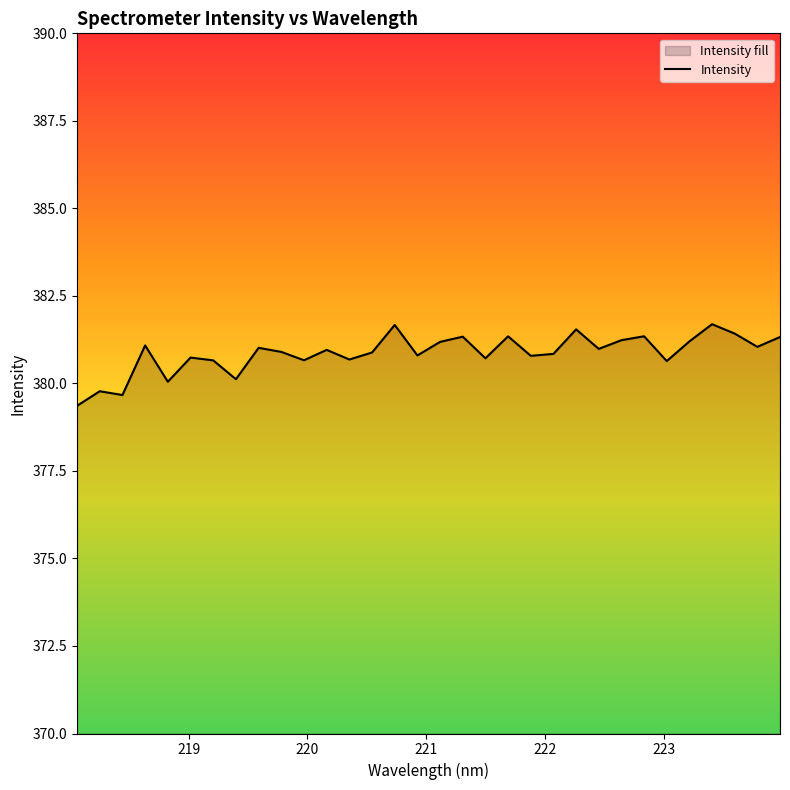

Reading right to left, list all the values displayed in this chart.

381.3	381.0	381.4	381.7	381.2	380.6	381.3	381.2	381.0	381.5	380.8	380.8	381.3	380.7	381.3	381.2	380.8	381.7	380.9	380.7	381.0	380.7	380.9	381.0	380.1	380.7	380.7	380.0	381.1	379.7	379.8	379.4